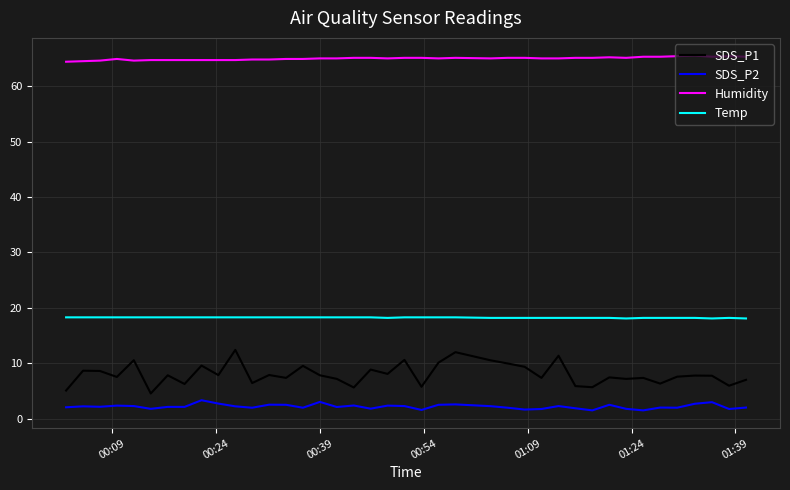

Rank the series by their maximum value, from lowest to highest.

SDS_P2, SDS_P1, Temp, Humidity